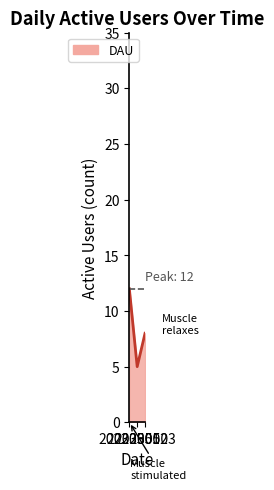

List the labels in order of value, largest first.

20230501, 20230503, 20230502